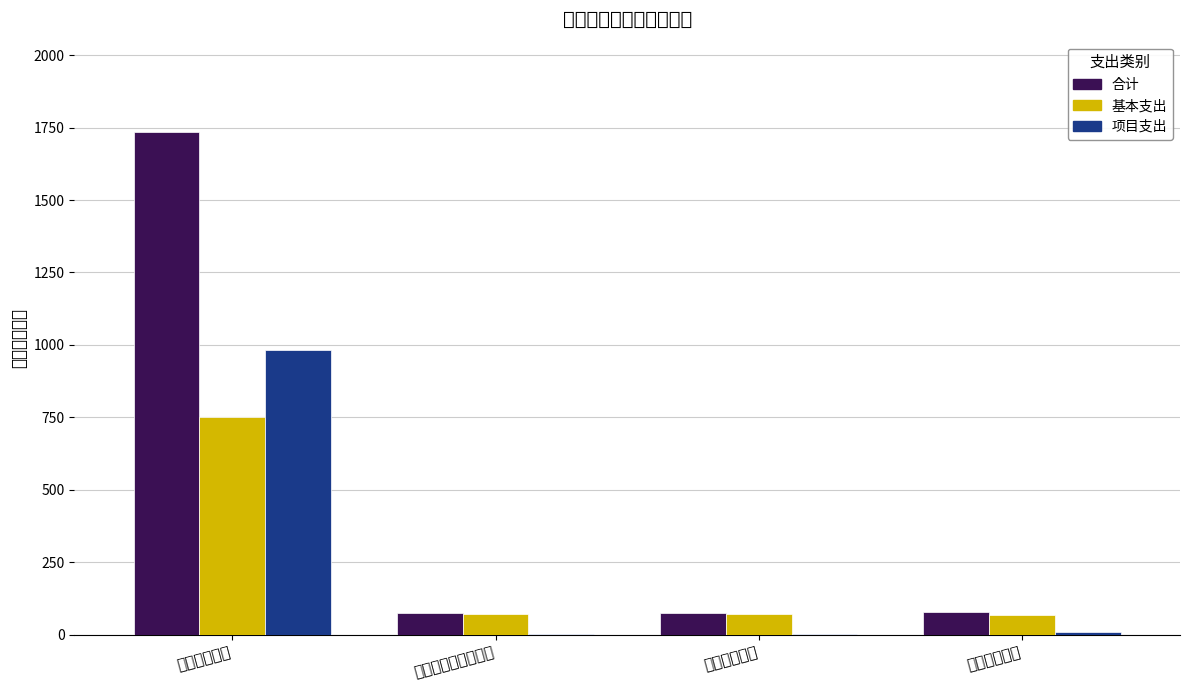

What is the sum of the 基本支出 values at 住房保障支出 and 公共安全支出?

820.3